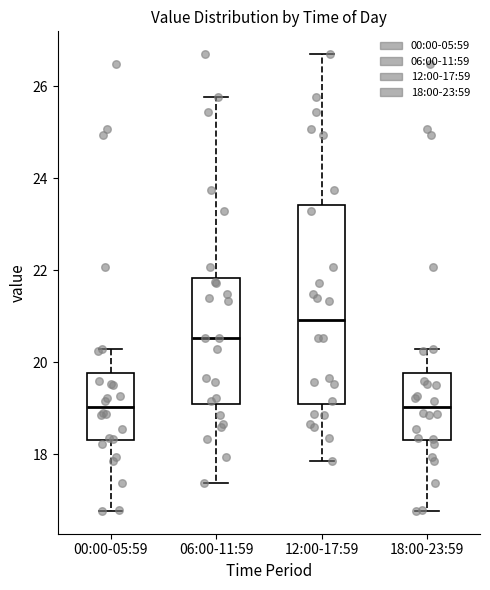

Where is the upper edge of the box for 18:00-23:59 on the y-axis? The values are not printed on the chart, so give them approximately, as read against the axis.

19.8